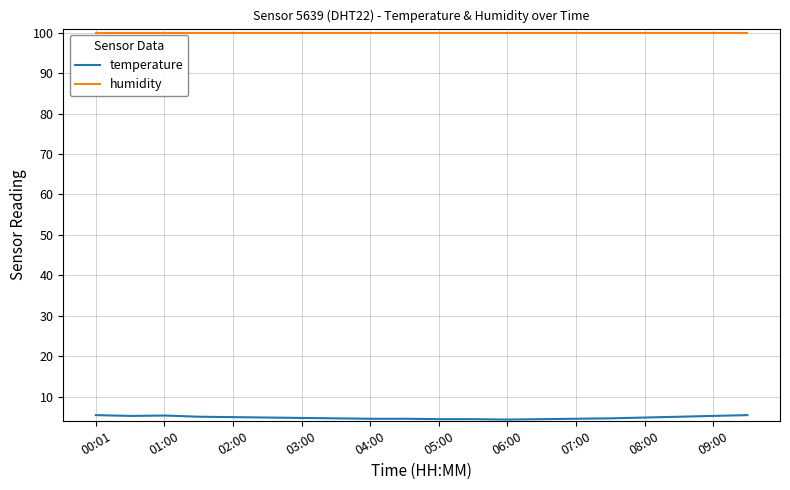

True or false: humidity and temperature cross at least once.

False